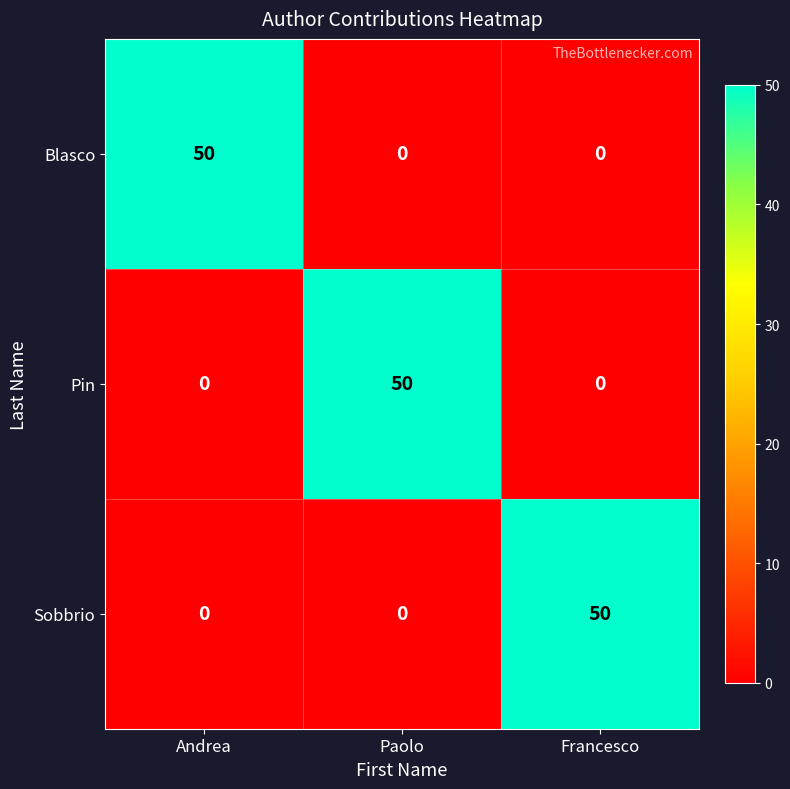

At how many categories does at least one series exceed 13?

3